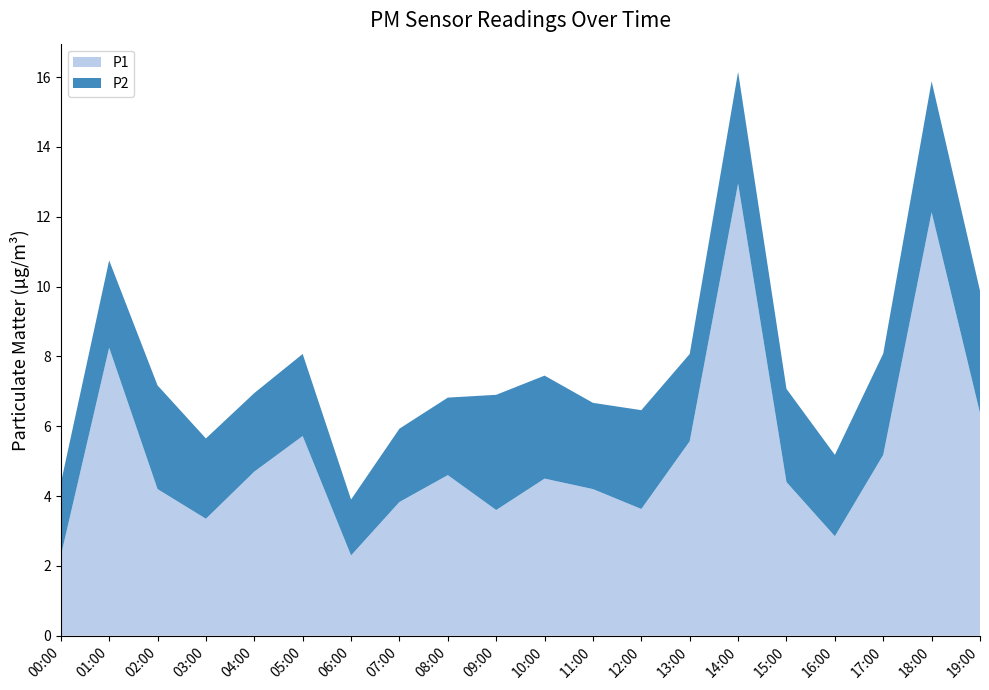

Reading left to right, extract all data points from this chart.

P1: 2.3	8.2	4.2	3.4	4.7	5.7	2.3	3.8	4.6	3.6	4.5	4.2	3.6	5.6	12.9	4.4	2.9	5.2	12.1	6.4
P2: 2.1	2.5	3.0	2.3	2.2	2.4	1.6	2.1	2.2	3.3	3.0	2.5	2.8	2.5	3.2	2.7	2.3	2.9	3.8	3.5